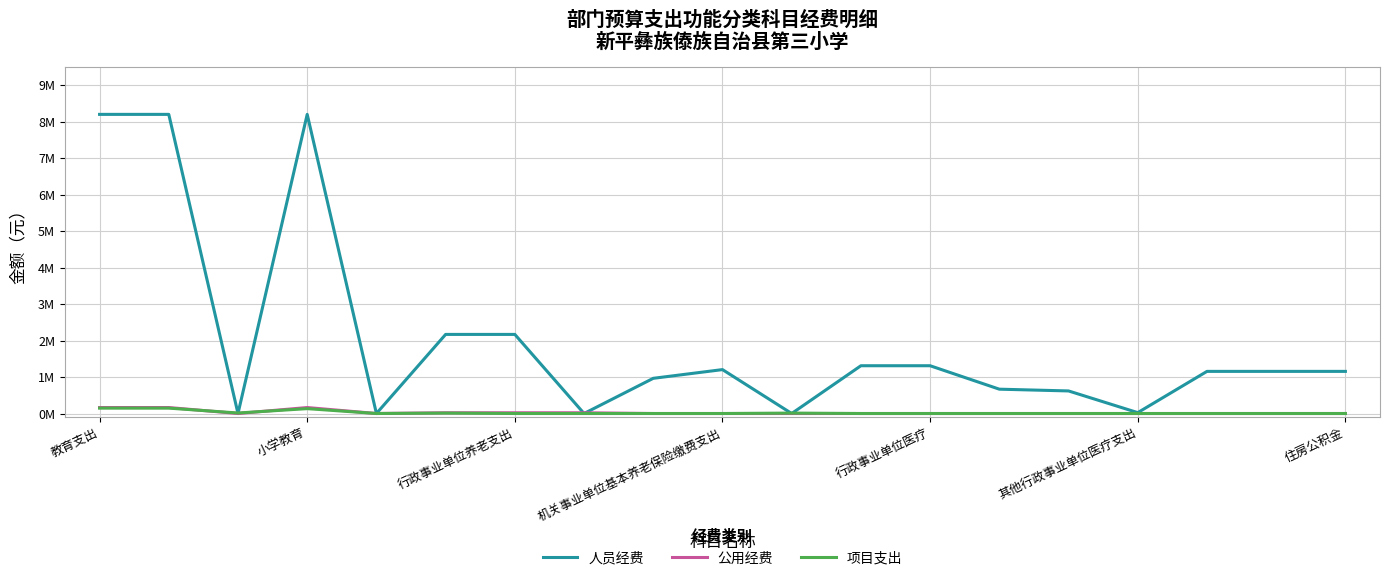

Is this an area chart (filled region under the line)?

No